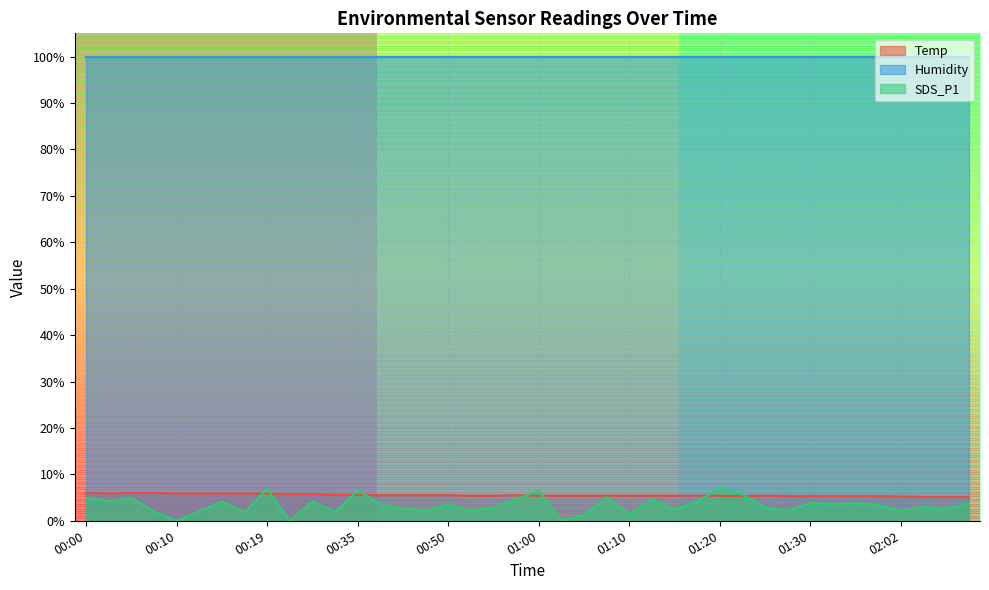

Which series has the widest spread of values?

SDS_P1